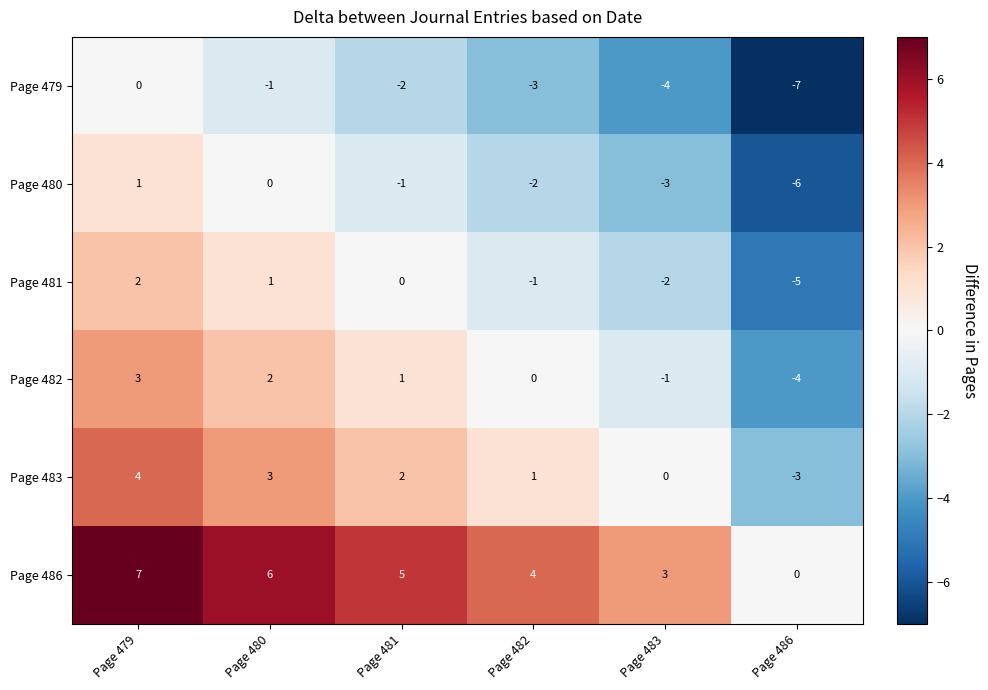

Is it true that Page 480 equals 1 at Page 479?

True